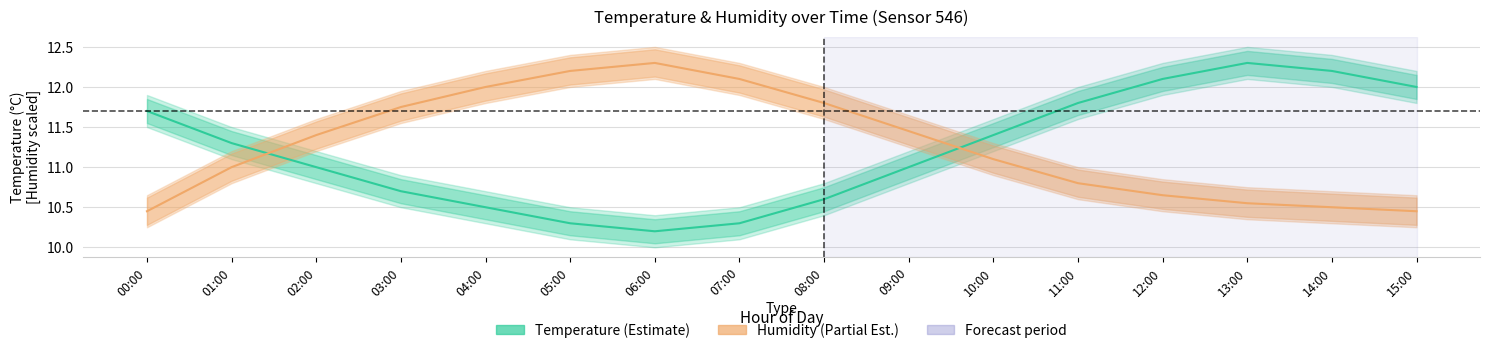

Rank the categories by Humidity (%, scaled) value from lowest to highest.

00:00, 15:00, 14:00, 13:00, 12:00, 11:00, 01:00, 10:00, 02:00, 09:00, 03:00, 08:00, 04:00, 07:00, 05:00, 06:00